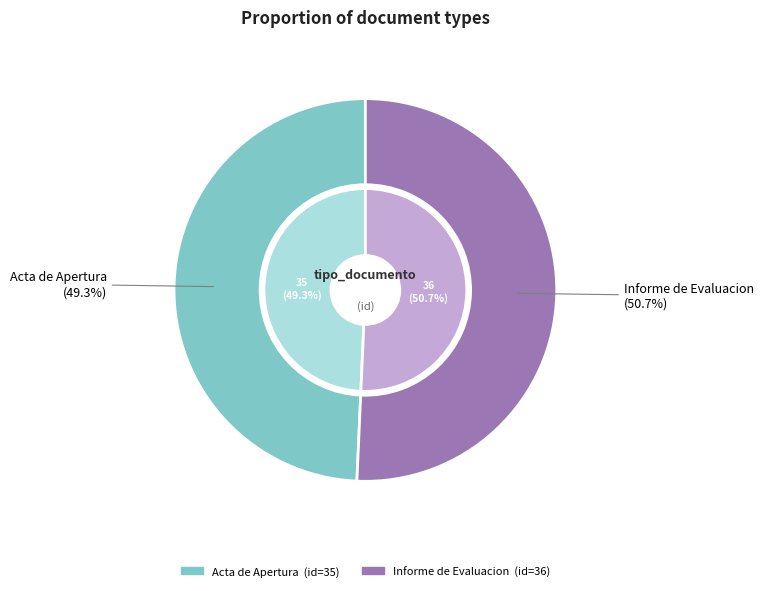

Which category has the biggest portion of the pie?

Informe de Evaluacion